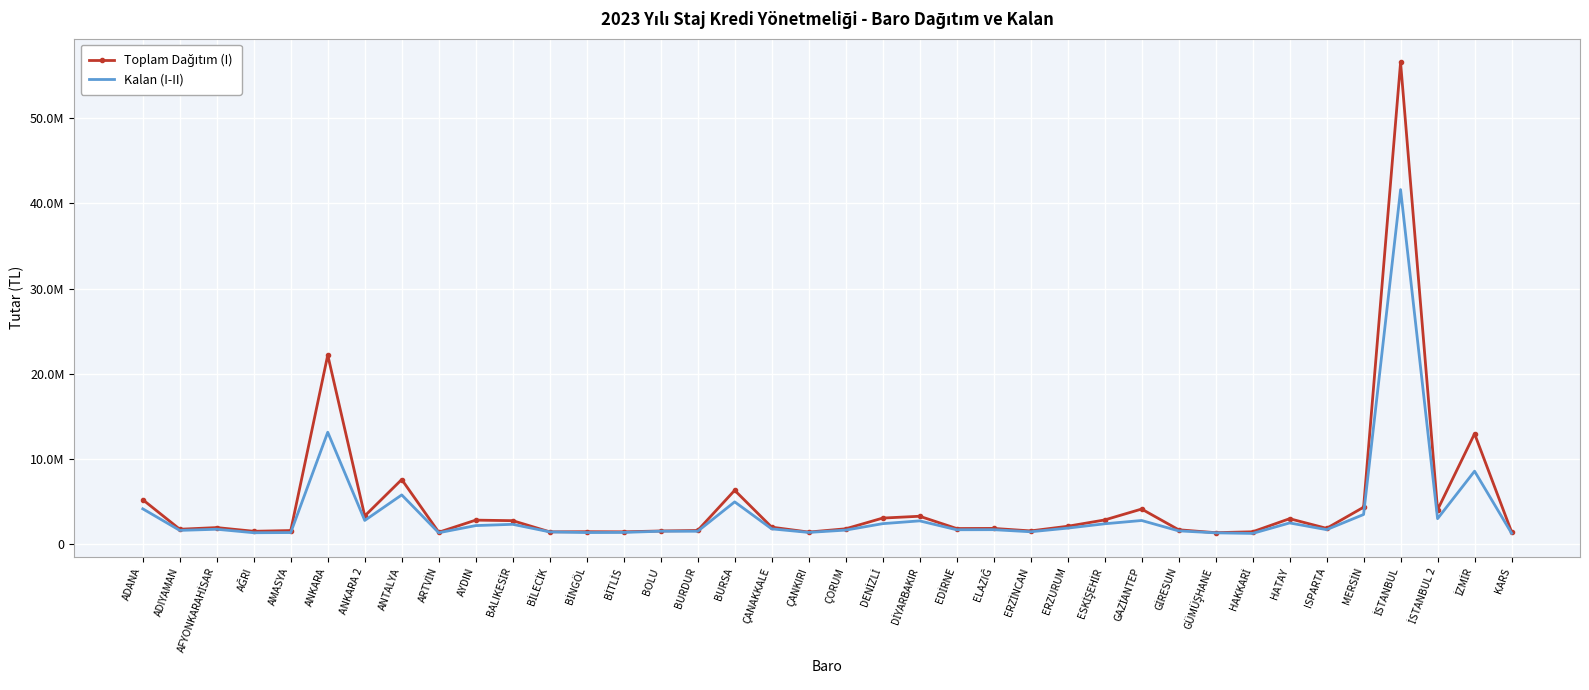

True or false: Kalan (I-II) has a value of 2818924.8 at ADIYAMAN.

False